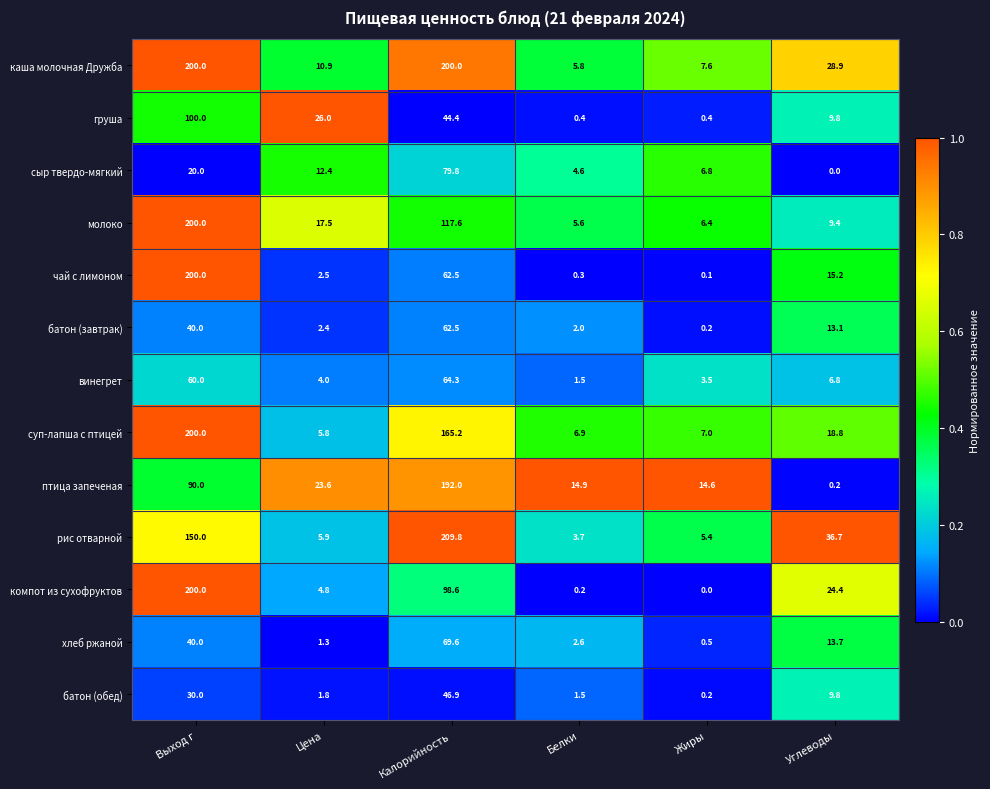

Between Белки and Жиры, which series saw the biggest shift?

сыр твердо-мягкий